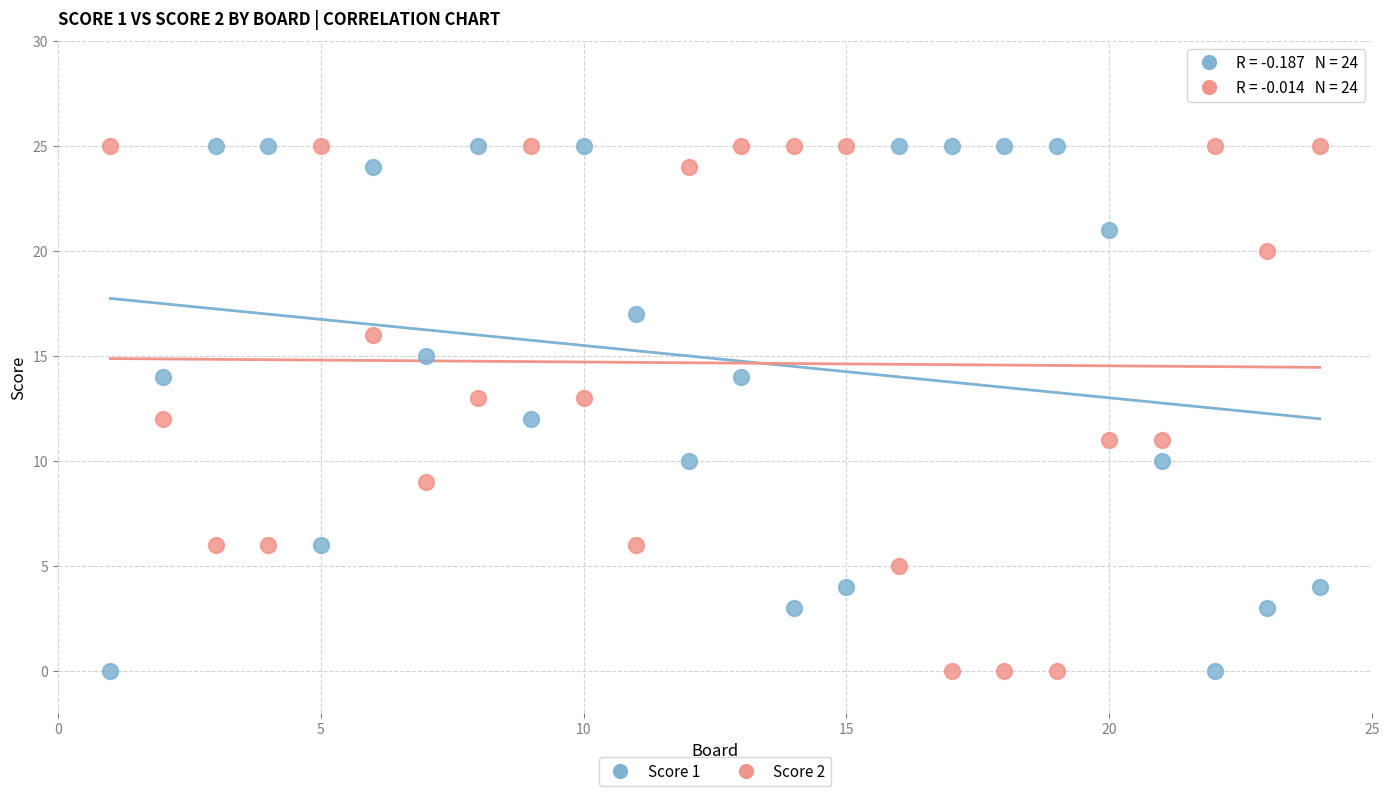

Across all data points, what is the range of X values (max minus min)?

23